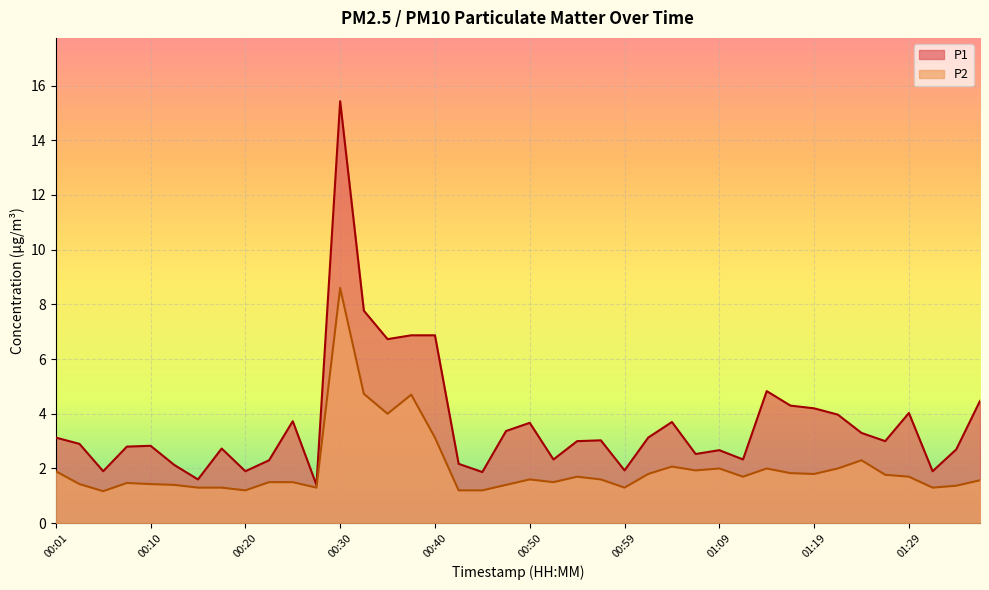

What is the total value across all series at 01:14?

6.8